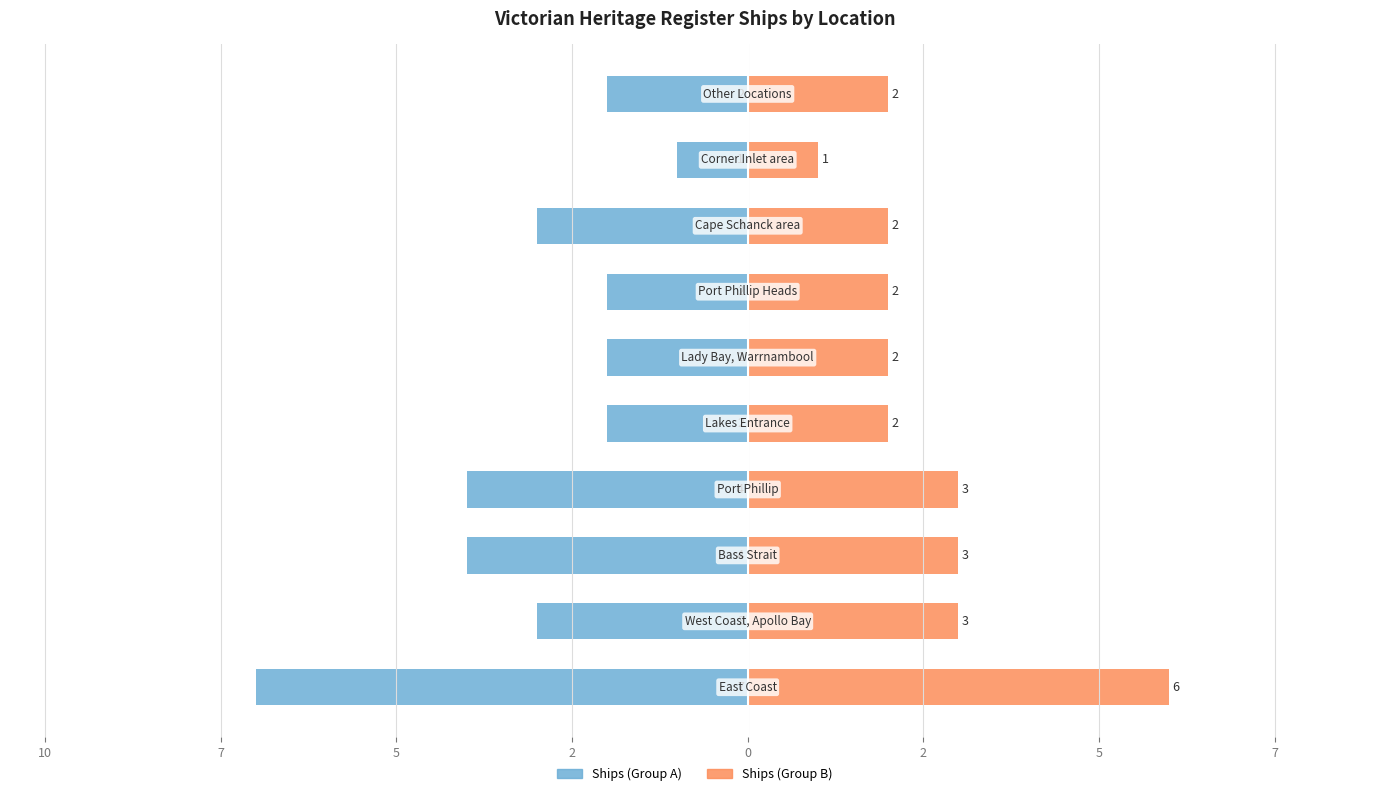

What is the value of the Ships (Group B) bar at the 6th from the left?

2